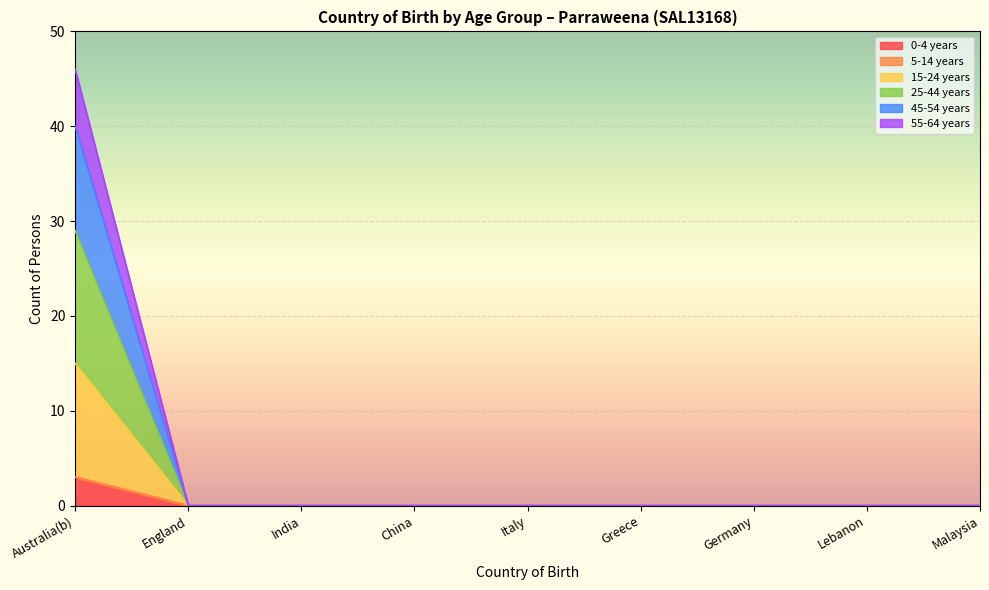

Which category has the highest value in the 0-4 years series?

Australia(b)